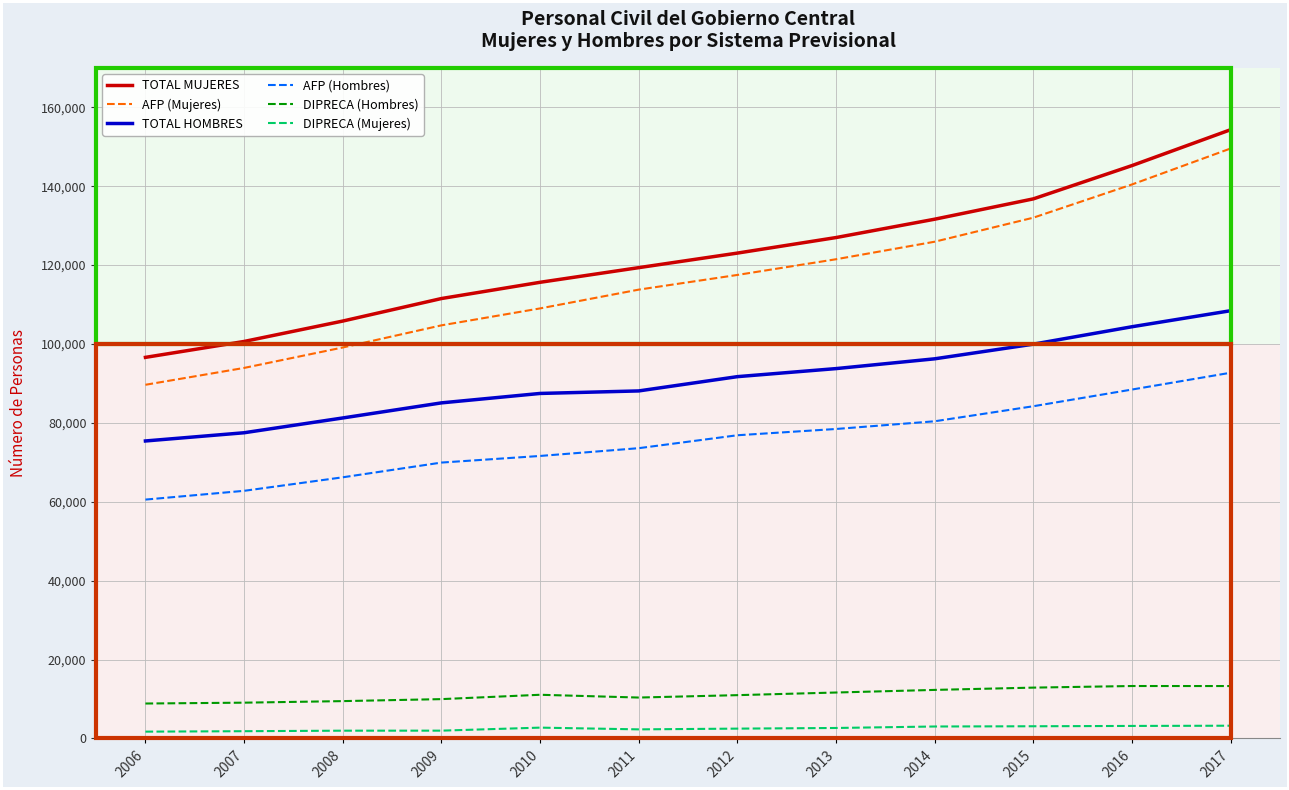

What is the difference between the maximum and minimum values in the AFP (Mujeres) series?

59904